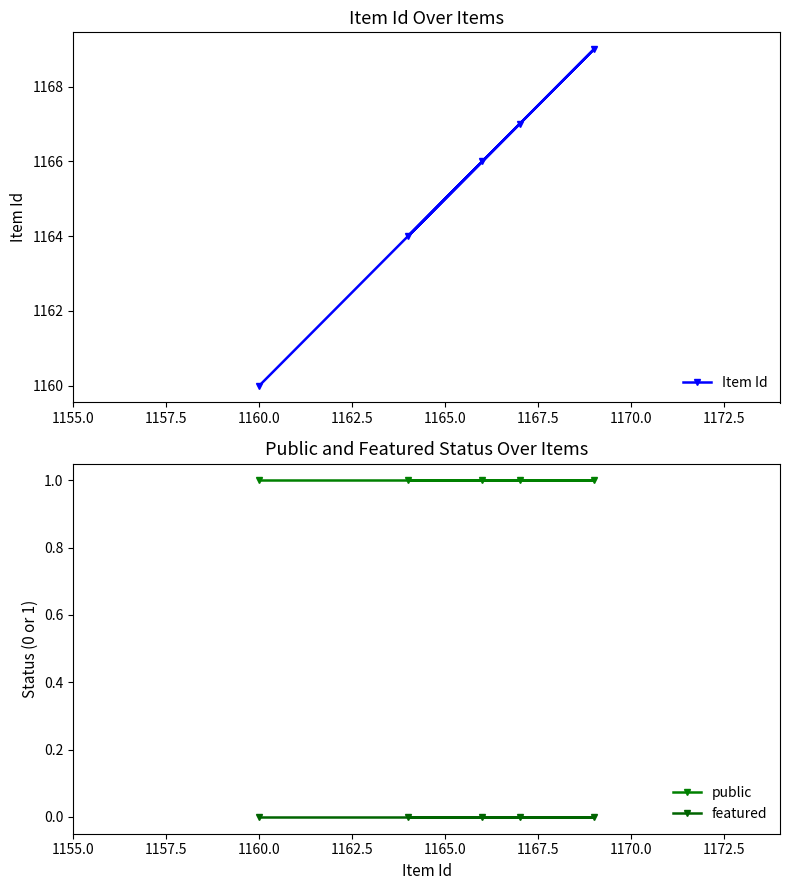

Which series has the widest spread of values?

Item Id